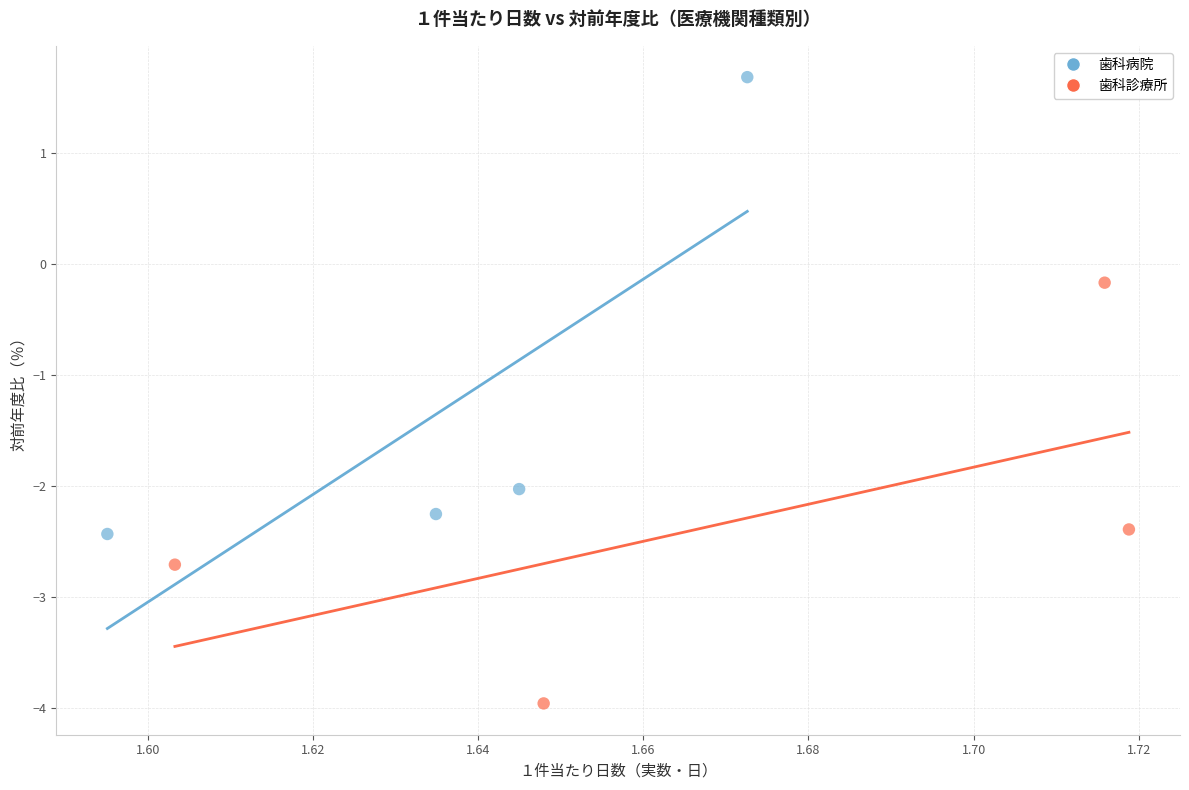

Which series contains the highest Y value?

歯科病院